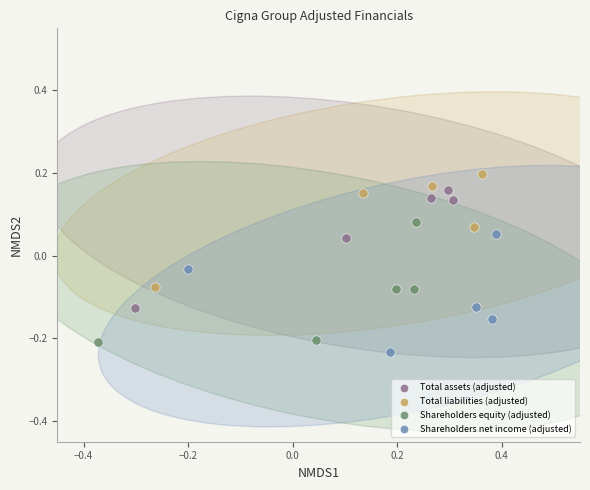

Which series reaches the minimum Y coordinate?

Shareholders net income (adjusted)